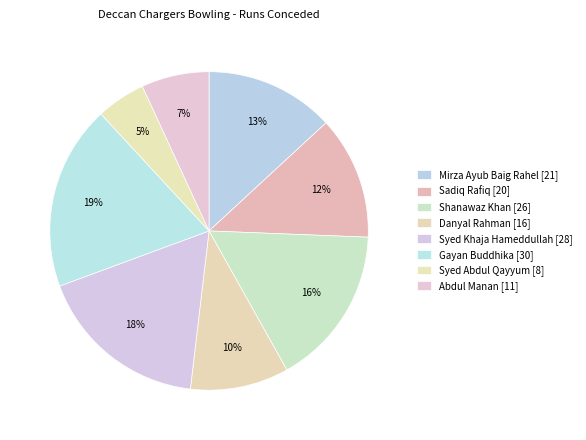

Count the number of slices in the pie.

8